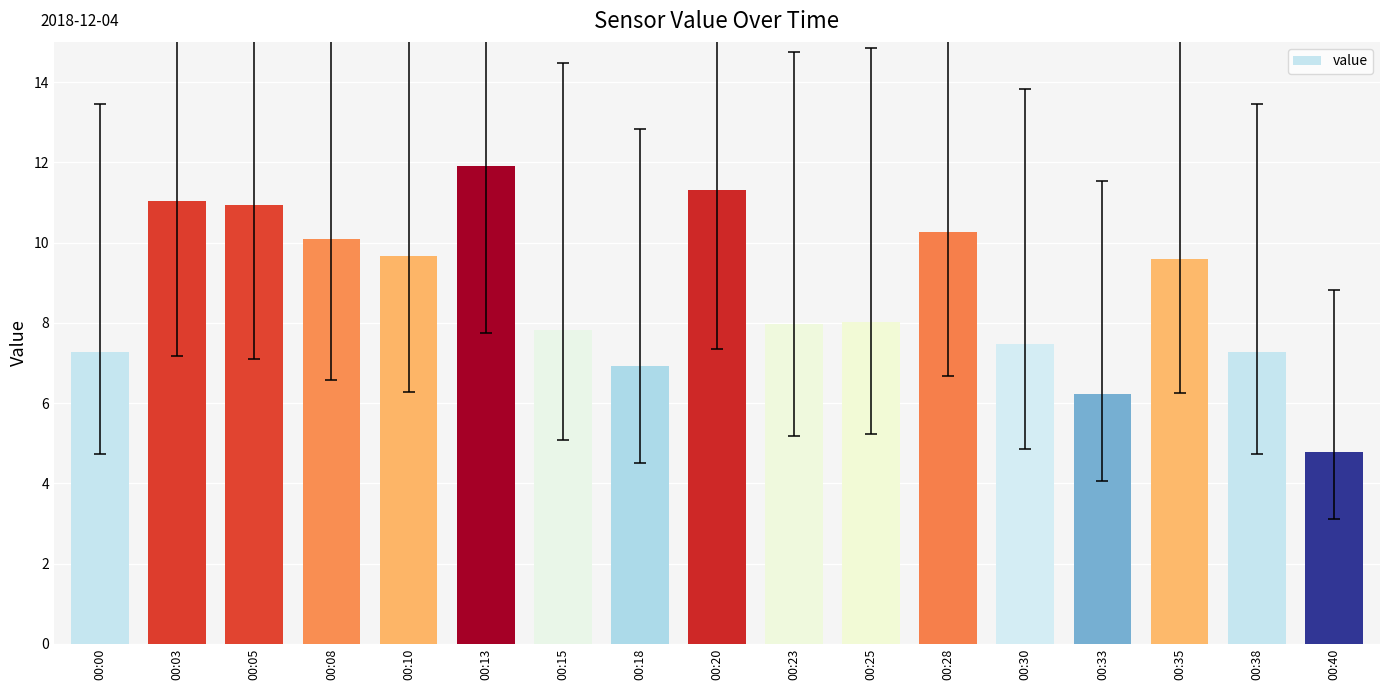

Reading left to right, extract all data points from this chart.

00:00=7.3	00:03=11.0	00:05=10.9	00:08=10.1	00:10=9.7	00:13=11.9	00:15=7.8	00:18=6.9	00:20=11.3	00:23=8.0	00:25=8.0	00:28=10.3	00:30=7.5	00:33=6.2	00:35=9.6	00:38=7.3	00:40=4.8